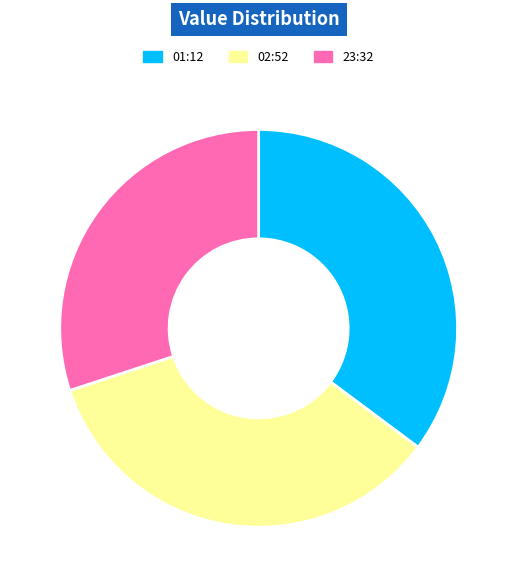

Is there a majority slice in this chart?

No